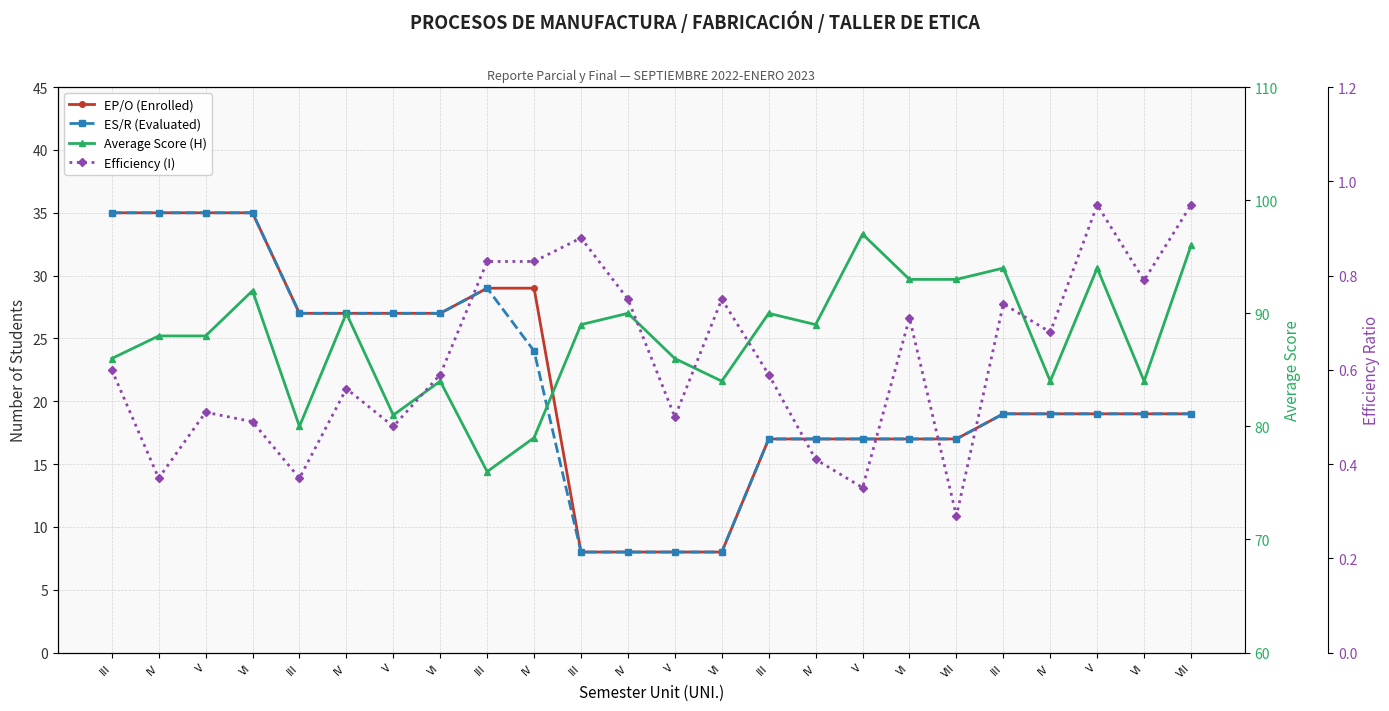

True or false: ES/R (Evaluated) and EP/O (Enrolled) intersect in this chart.

False